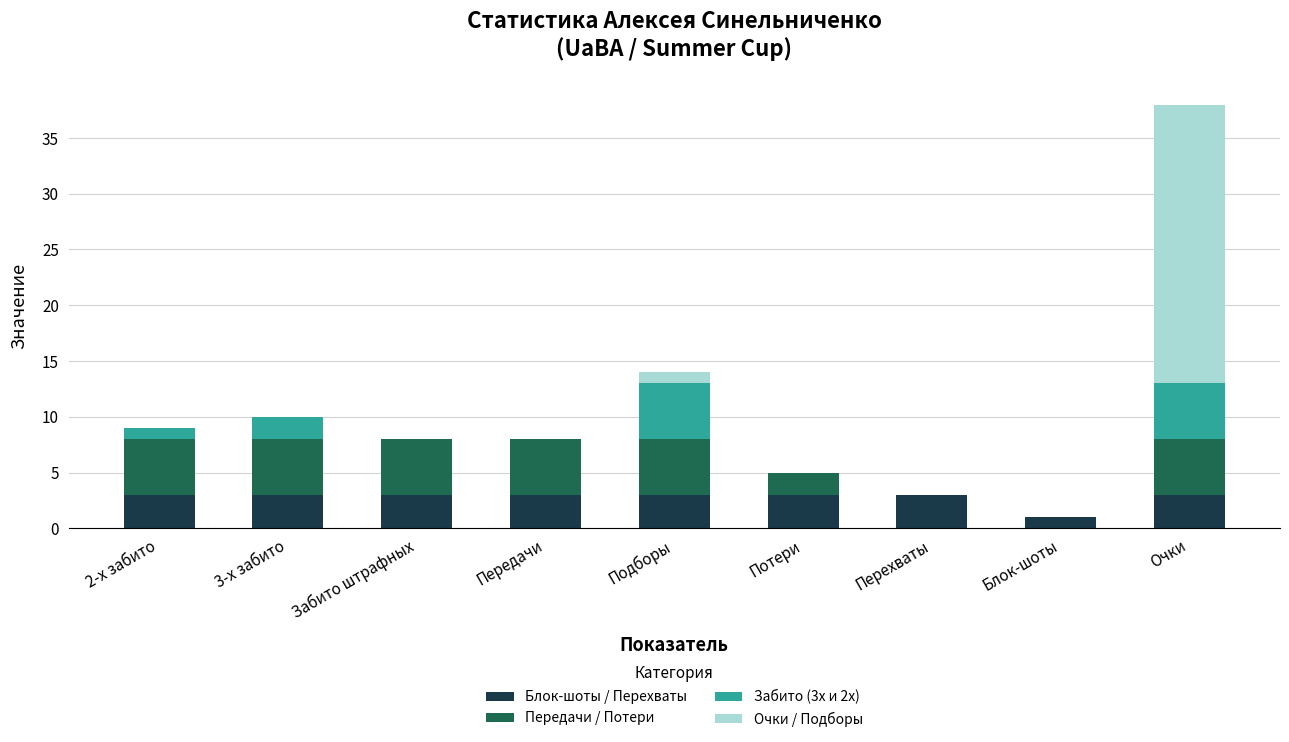

What is the sum of the Блок-шоты / Перехваты values at Очки and 3-х забито?

6